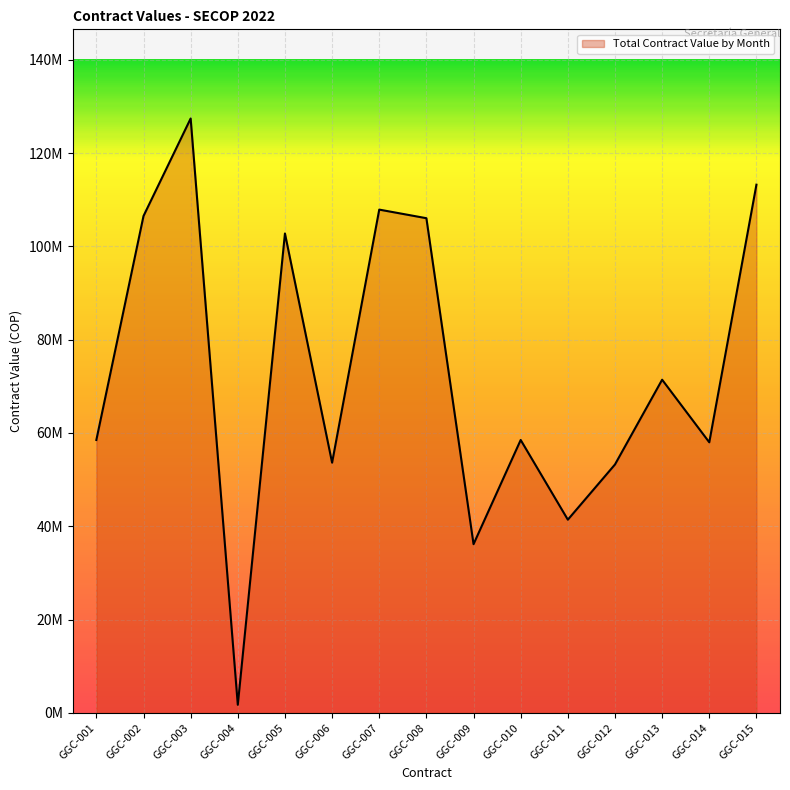

Does the chart display data point markers on the line(s)?

No